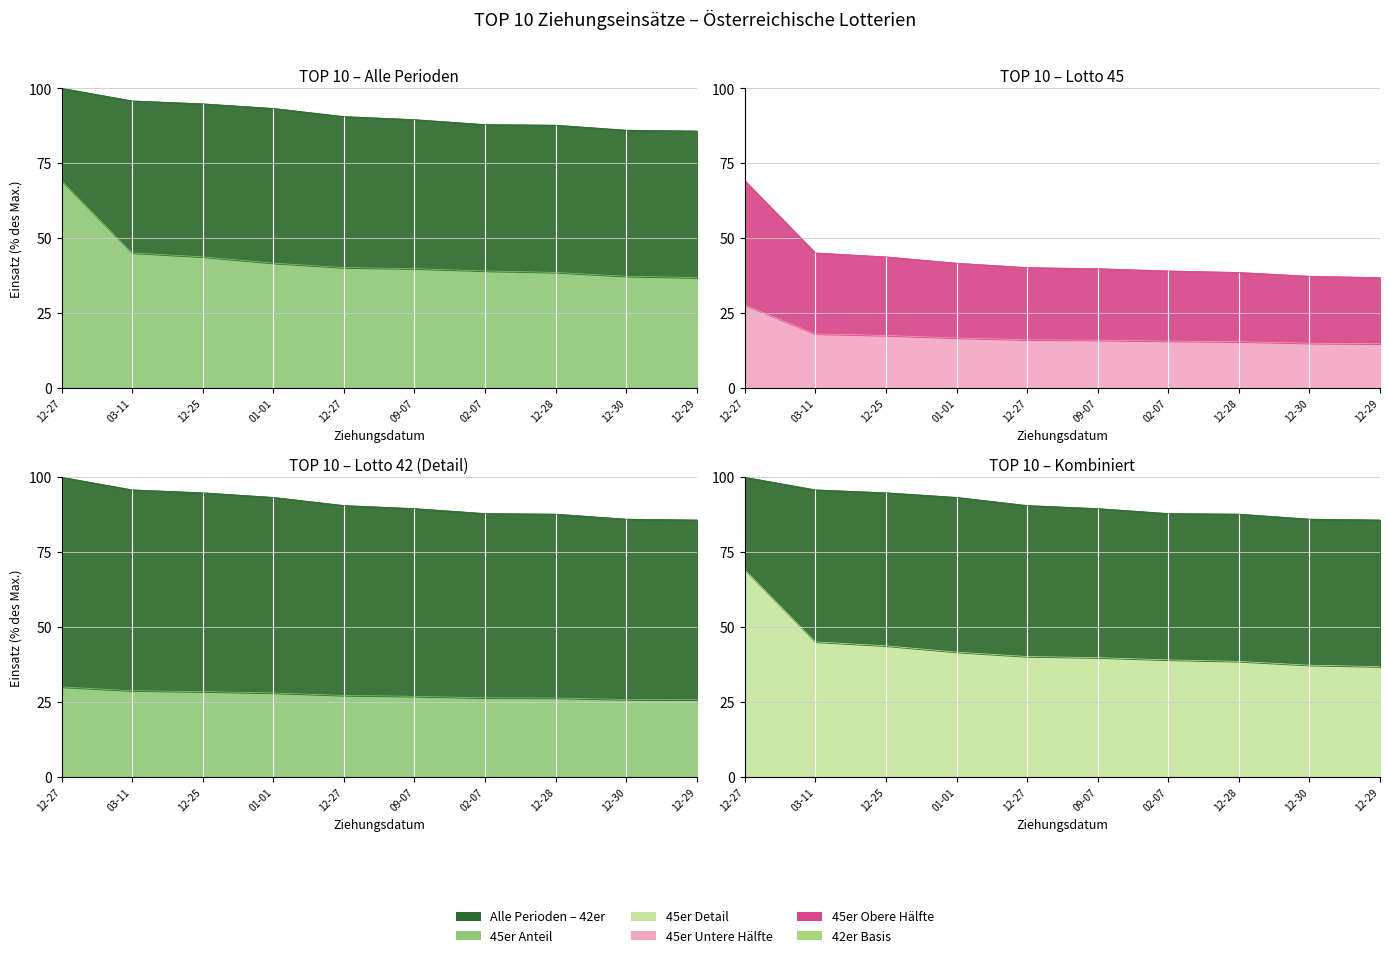

The value of Lotto mit 45 Zahlen at 03-11 is 63.5. True or false?

False